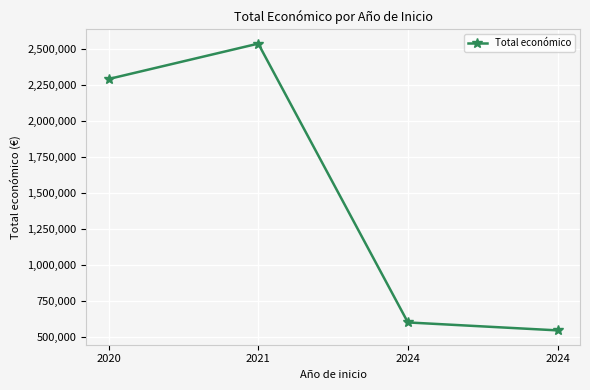

Does the chart have visible grid lines?

Yes